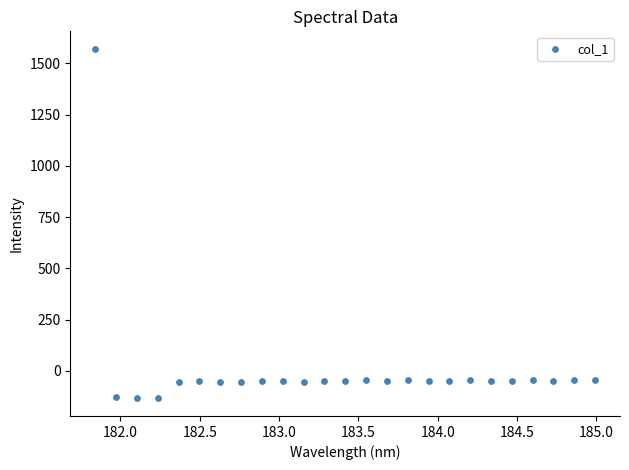

What is the range of Y values (max minus min)?

1706.4